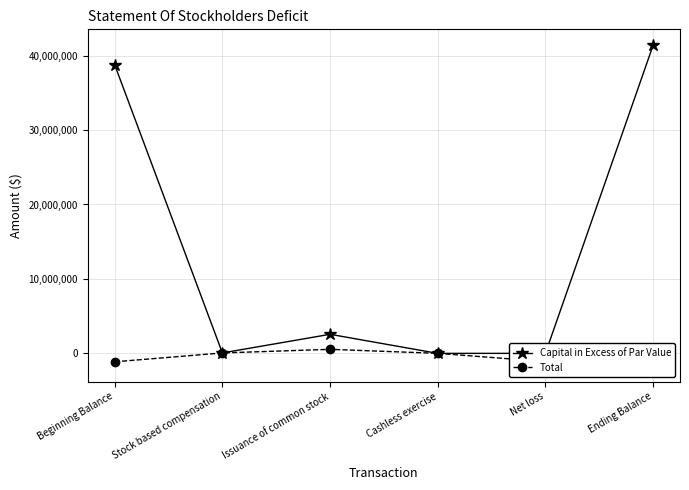

In Capital in Excess of Par Value, how many points are higher than both neighbors (excluding endpoints)?

1